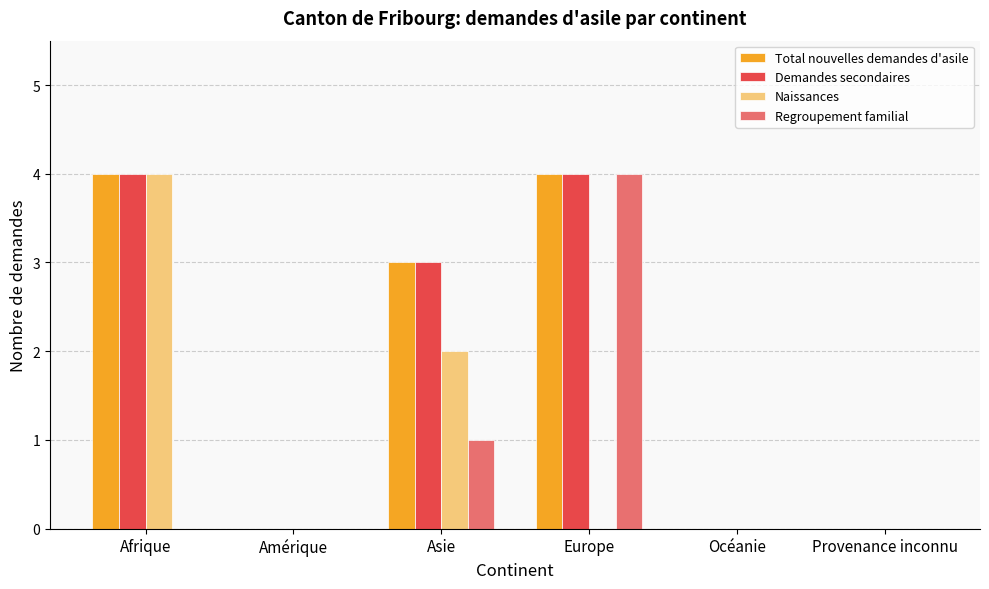

What is the greatest value displayed?

4